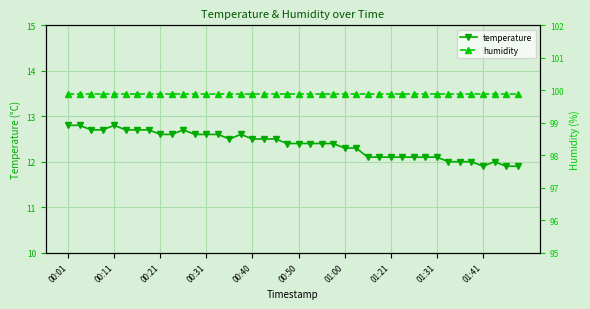

Is this an area chart (filled region under the line)?

No